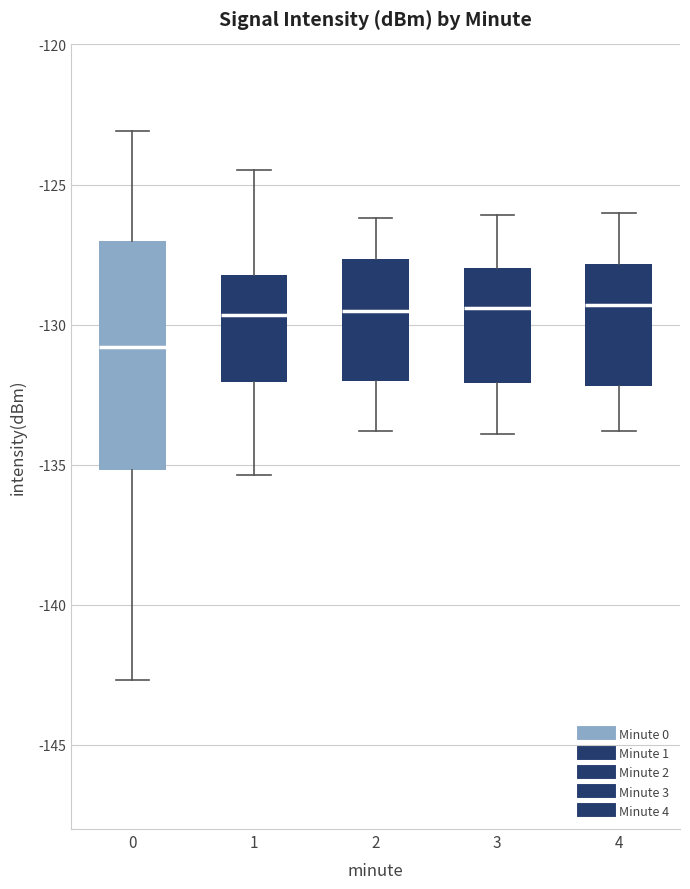

Reading left to right, read every box against the y-axis: the position of its median line, the range the box covers, and the ends of its whiskers. The values are not printed on the chart, so give them approximately, as read against the axis.

0: median -131.0, box -135.0 to -127.0, whiskers -142.5 to -123.0
1: median -129.5, box -132.0 to -128.0, whiskers -135.5 to -124.5
2: median -129.5, box -132.0 to -127.5, whiskers -134.0 to -126.0
3: median -129.5, box -132.0 to -128.0, whiskers -134.0 to -126.0
4: median -129.5, box -132.0 to -128.0, whiskers -134.0 to -126.0